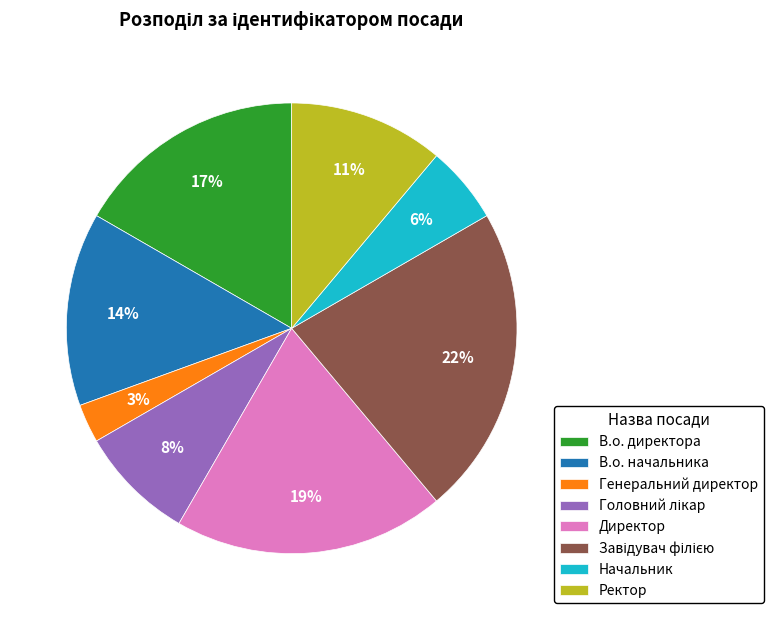

Is Генеральний директор the majority of the pie?

No